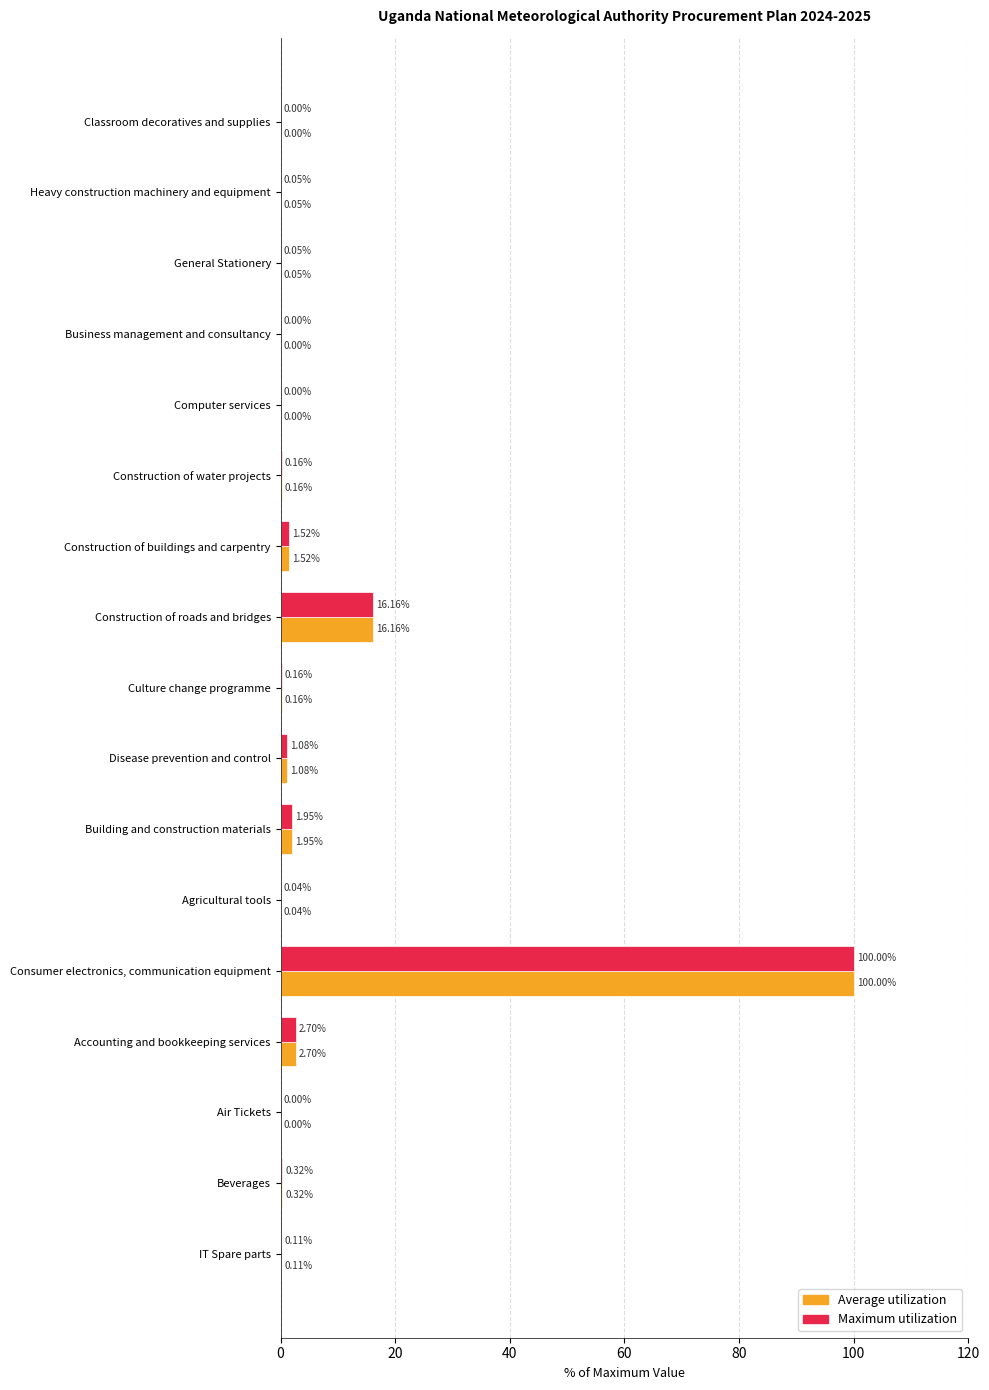

Which category has the highest value in the Maximum utilization series?

Consumer electronics, communication equipment